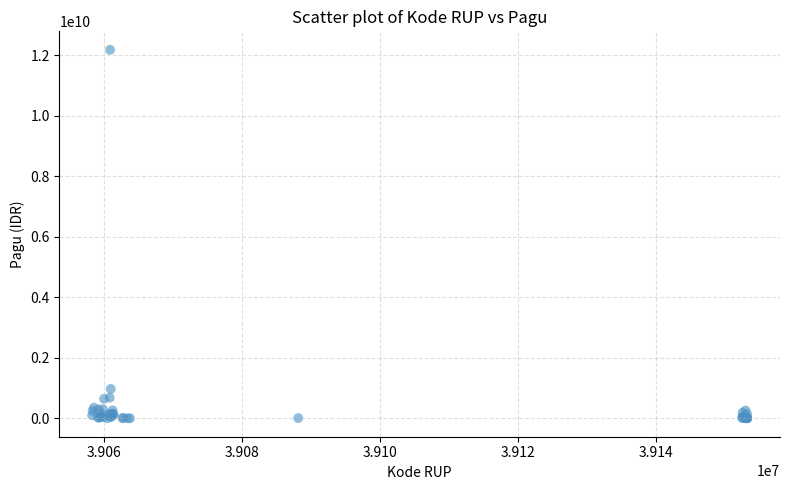

What Y value in the scatter plot is closest to 6092566000?

971640000